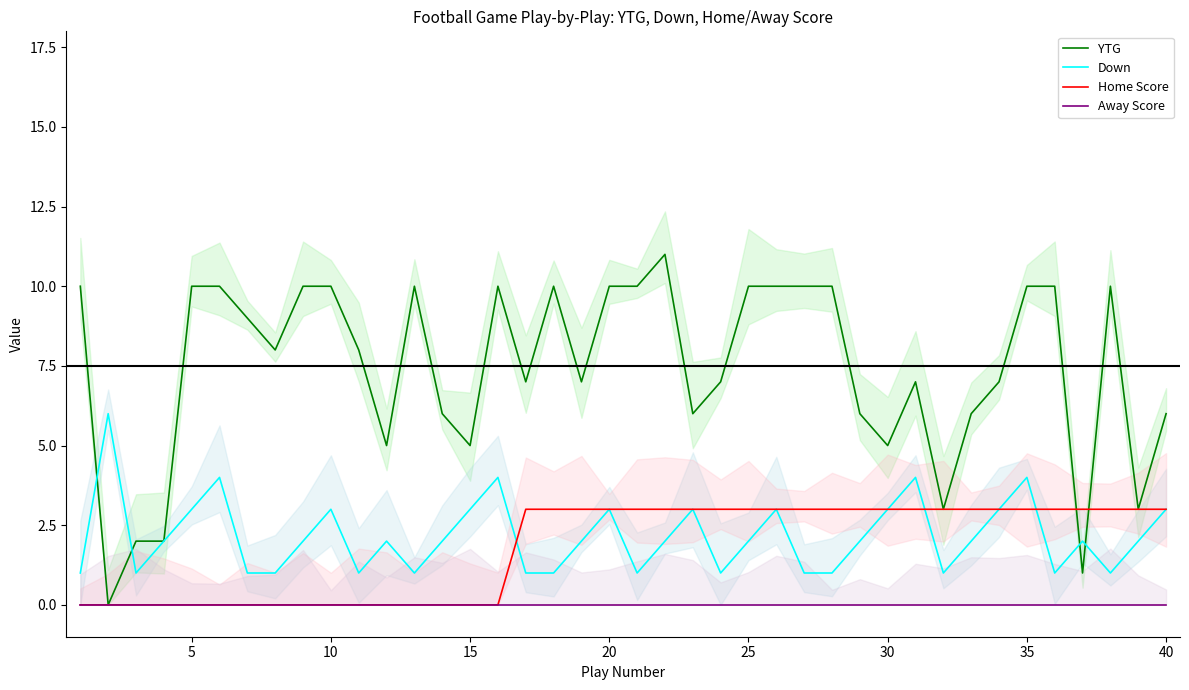

Reading left to right, what are all the values shown in this chart?

YTG: 10	0	2	2	10	10	9	8	10	10	8	5	10	6	5	10	7	10	7	10	10	11	6	7	10	10	10	10	6	5	7	3	6	7	10	10	1	10	3	6
Down: 1	6	1	2	3	4	1	1	2	3	1	2	1	2	3	4	1	1	2	3	1	2	3	1	2	3	1	1	2	3	4	1	2	3	4	1	2	1	2	3
Home Score: 0	0	0	0	0	0	0	0	0	0	0	0	0	0	0	0	3	3	3	3	3	3	3	3	3	3	3	3	3	3	3	3	3	3	3	3	3	3	3	3
Away Score: 0	0	0	0	0	0	0	0	0	0	0	0	0	0	0	0	0	0	0	0	0	0	0	0	0	0	0	0	0	0	0	0	0	0	0	0	0	0	0	0